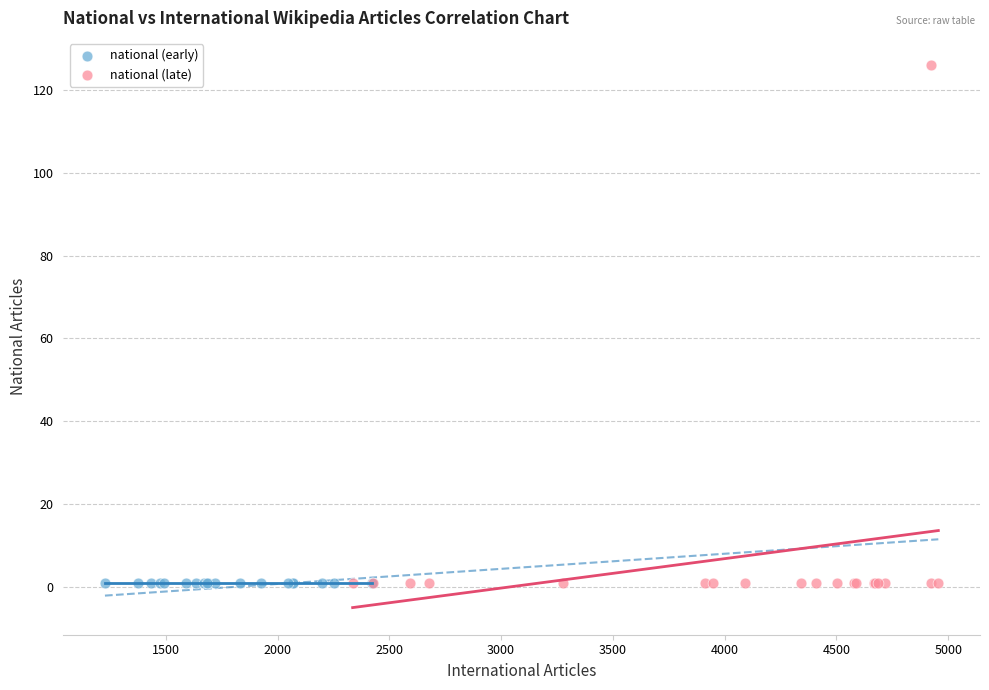

What are all the series names shown in the legend?

national (early), national (late)